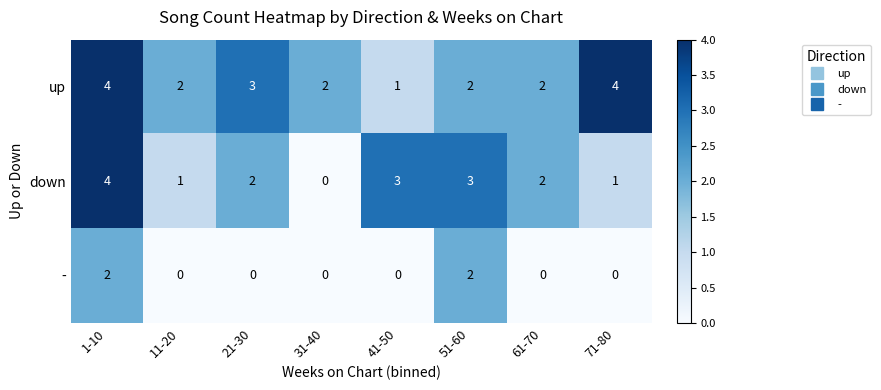

List the series in order of their overall mean, highest first.

up, down, -